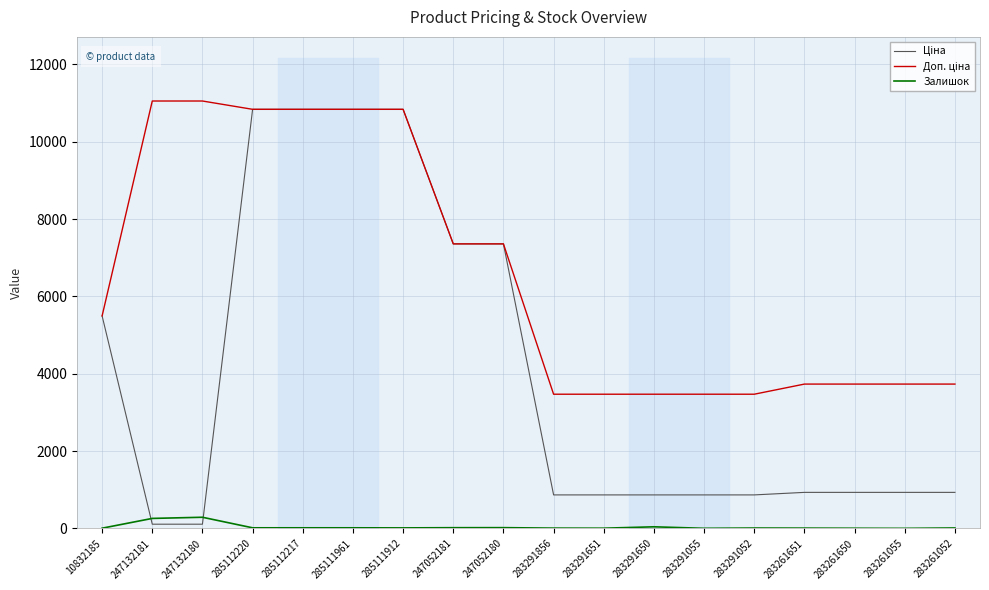

At how many categories does at least one series exceed 931?

18